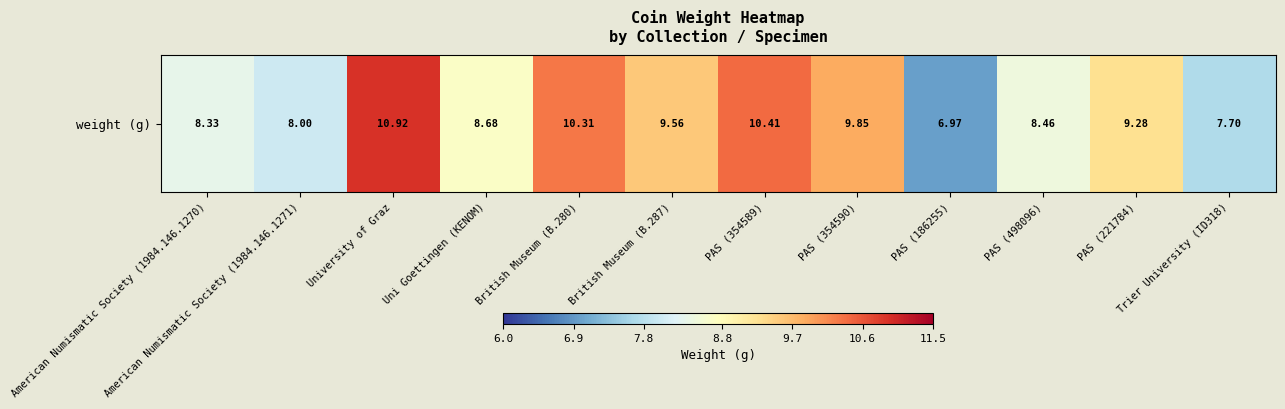

The chart shows a value of 8.0 at American Numismatic Society (1984.146.1271). True or false?

True